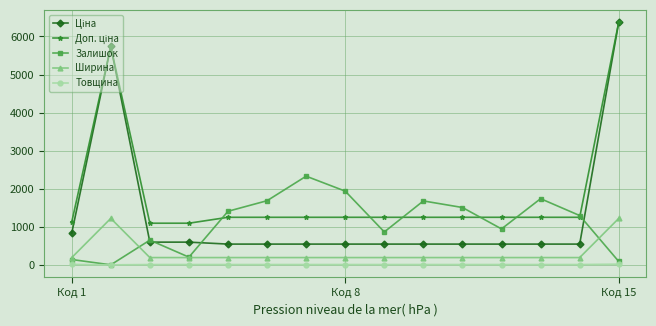

What is the value of the Ширина point at the 14th from the left?

191.0